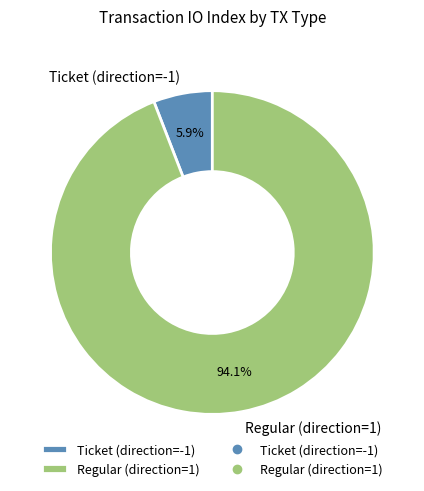

To the nearest percent, what is the combined percentage of Ticket (direction=-1) and Regular (direction=1)?

100%